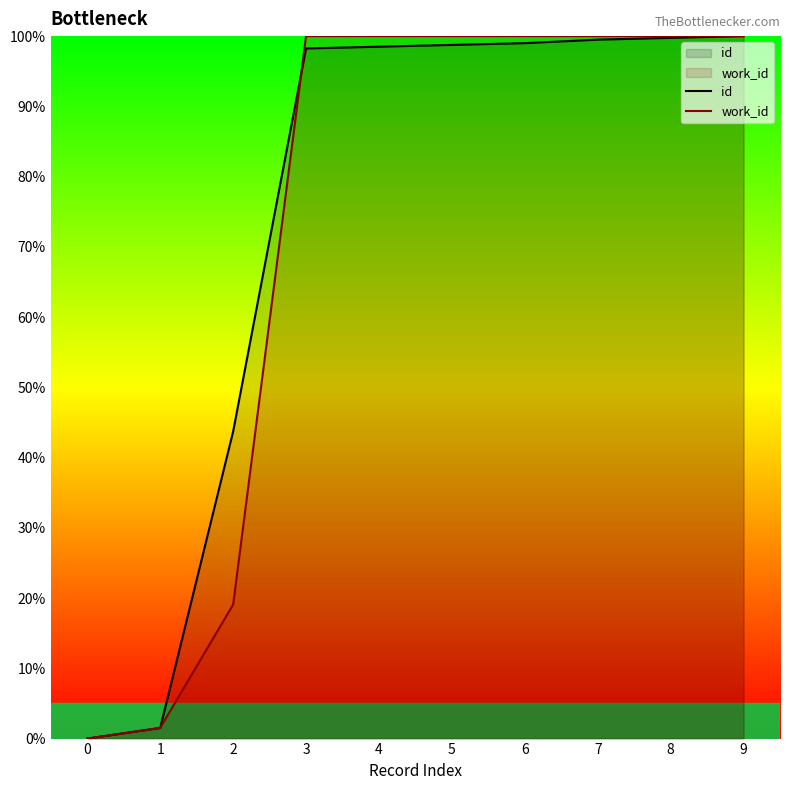

What is the average value of the work_id series?

72.1